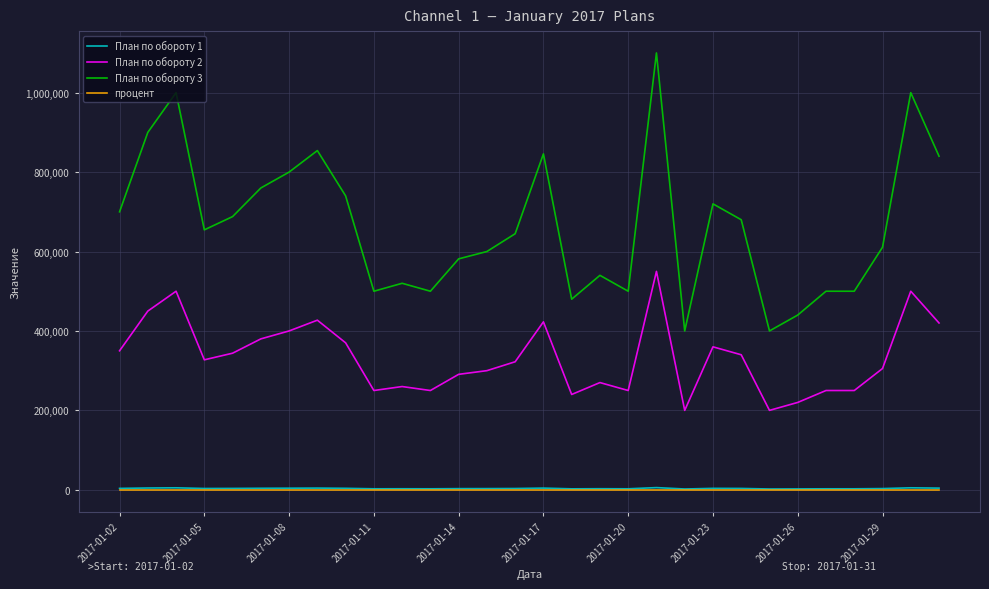

What is the minimum value for План по обороту 2?

200000.0